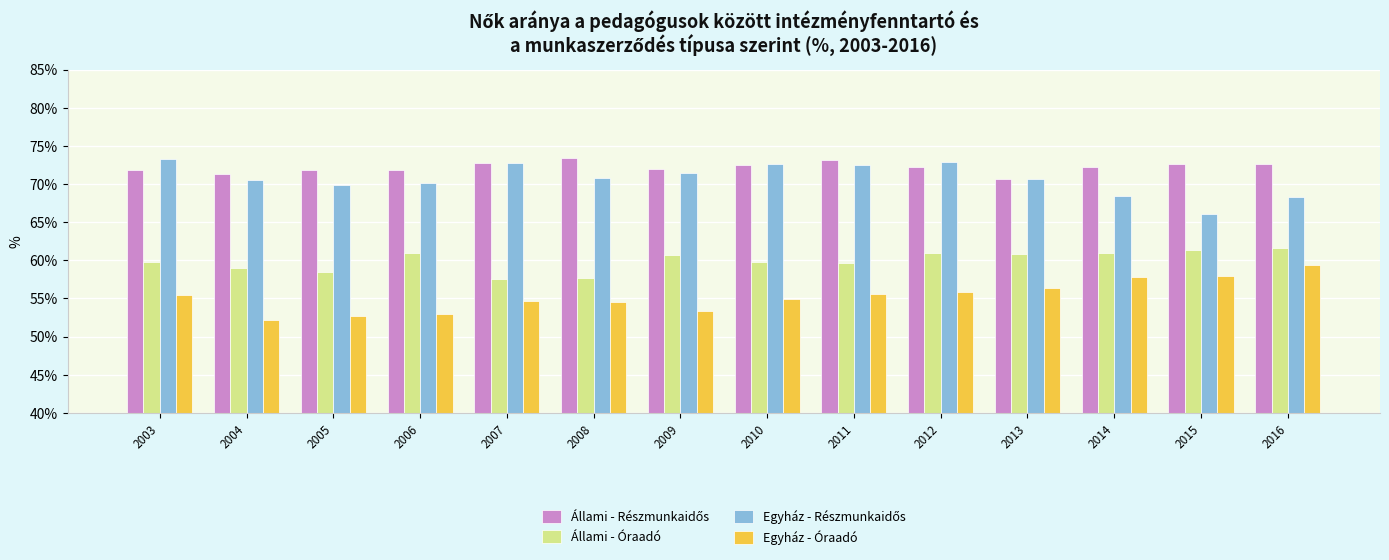

What is the lowest value of the Egyház - Óraadó series?

52.2